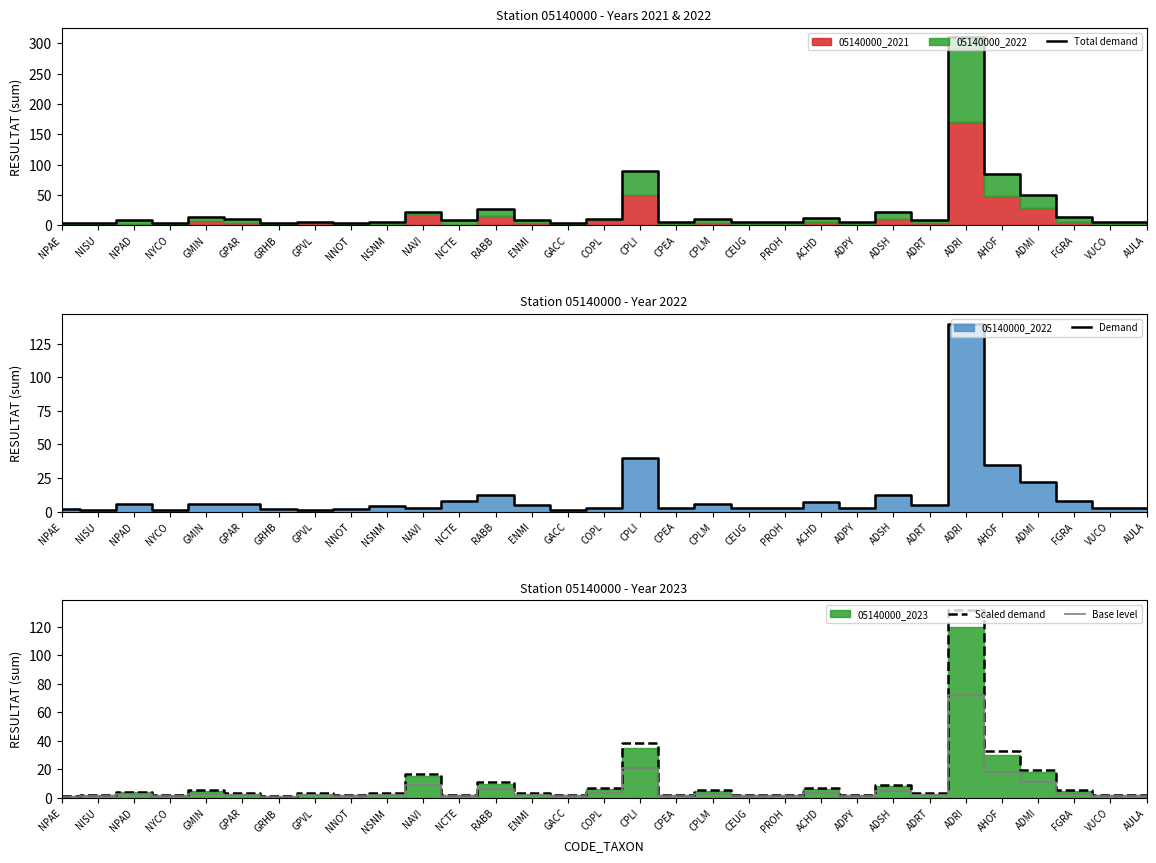

What is the label of the 12th point from the right?

CEUG